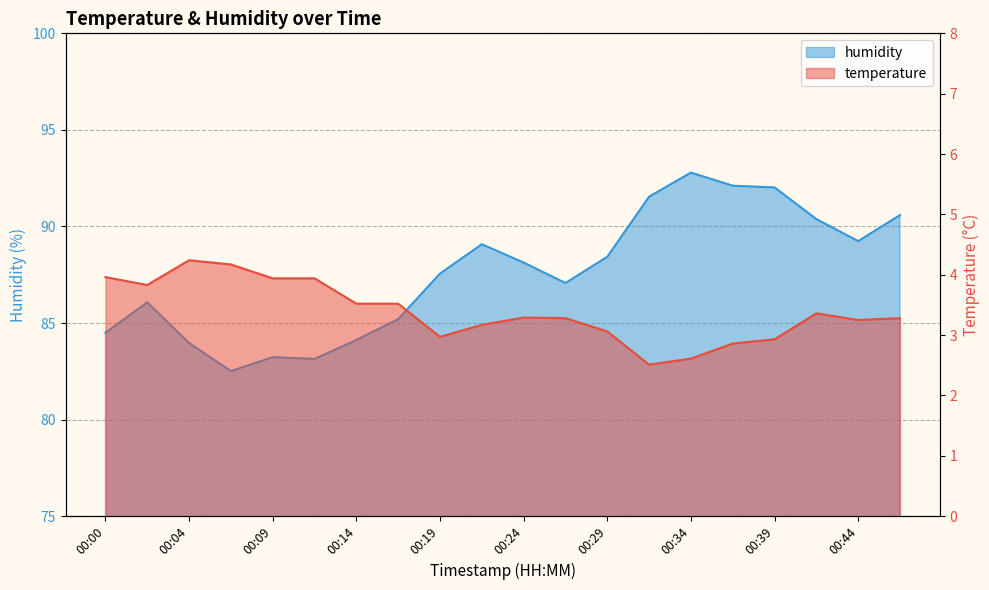

Between 00:07 and 00:12, which series saw the biggest shift?

humidity